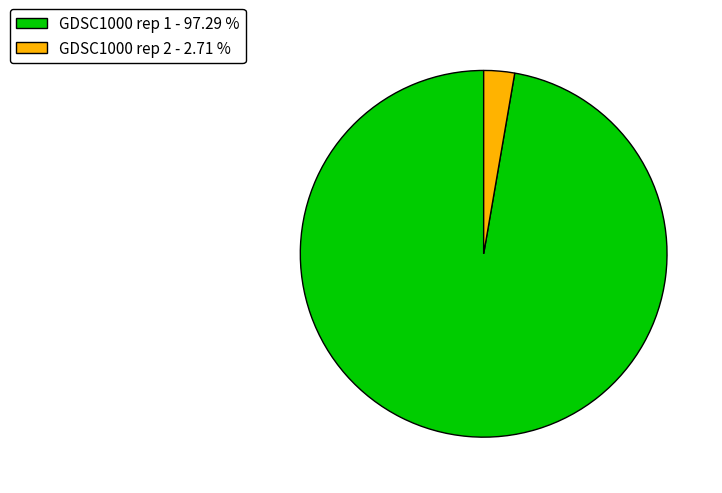

Which category has the biggest portion of the pie?

GDSC1000 rep 1